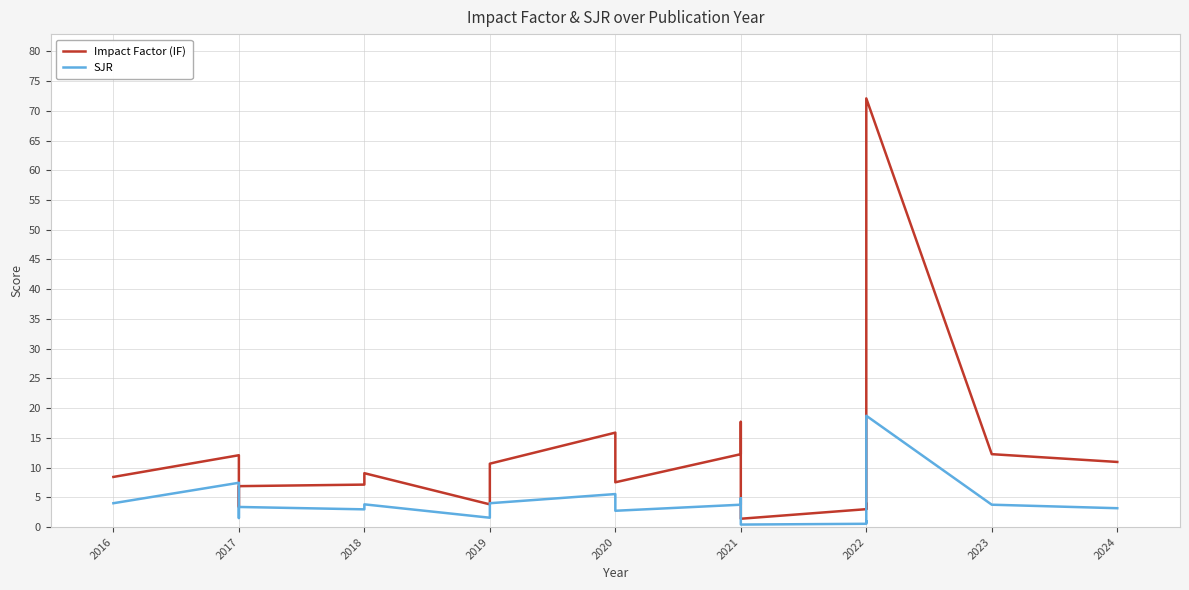

How many values in the Impact Factor (IF) series are below 9?

11